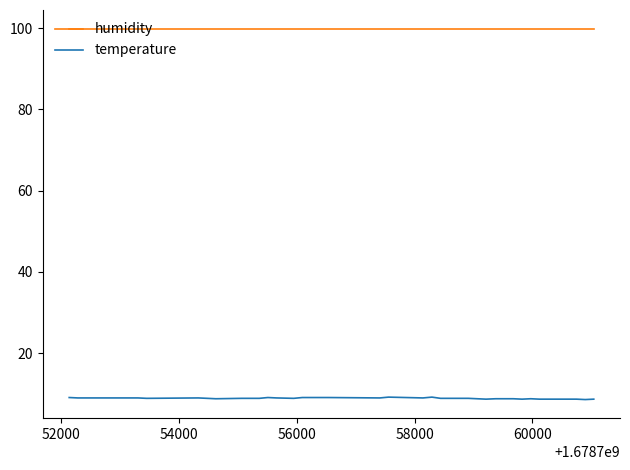

What is the maximum value shown in the chart?

99.9